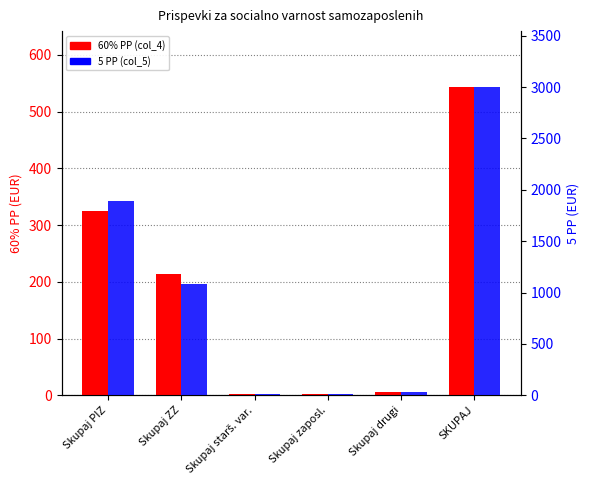

What is the total value across all series at Skupaj ZZ?

1294.7